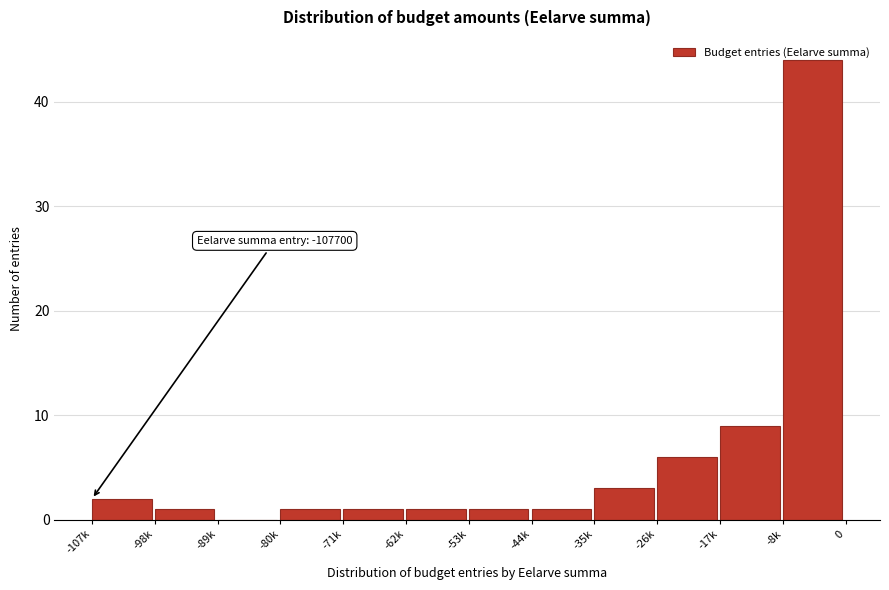

The chart shows a value of 1 at -71k. True or false?

True